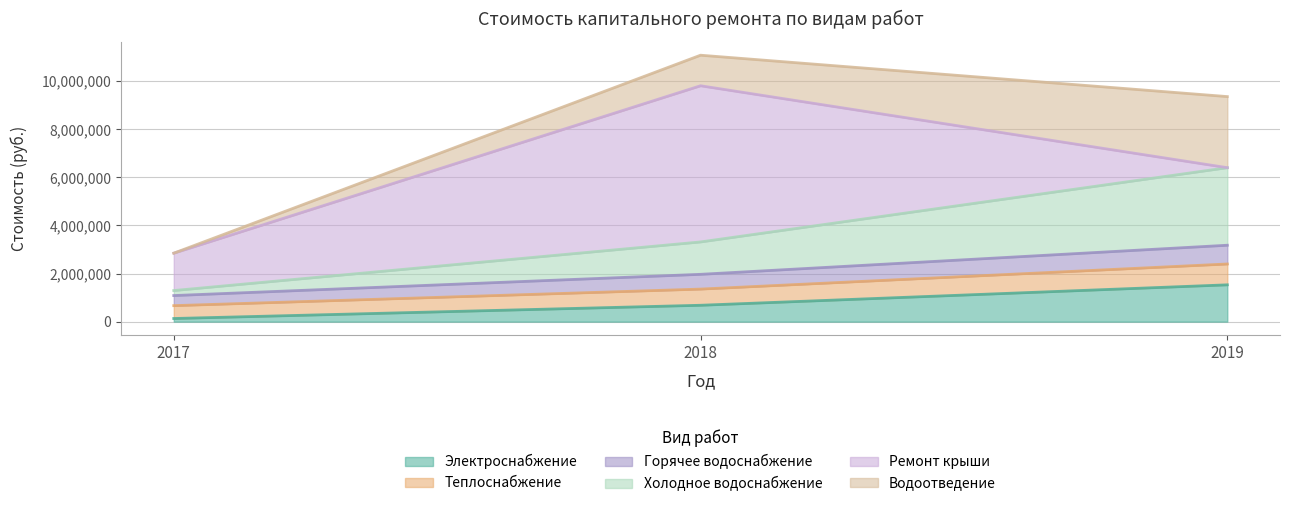

What is the value of the Электроснабжение point at the 1st from the left?

130292.1